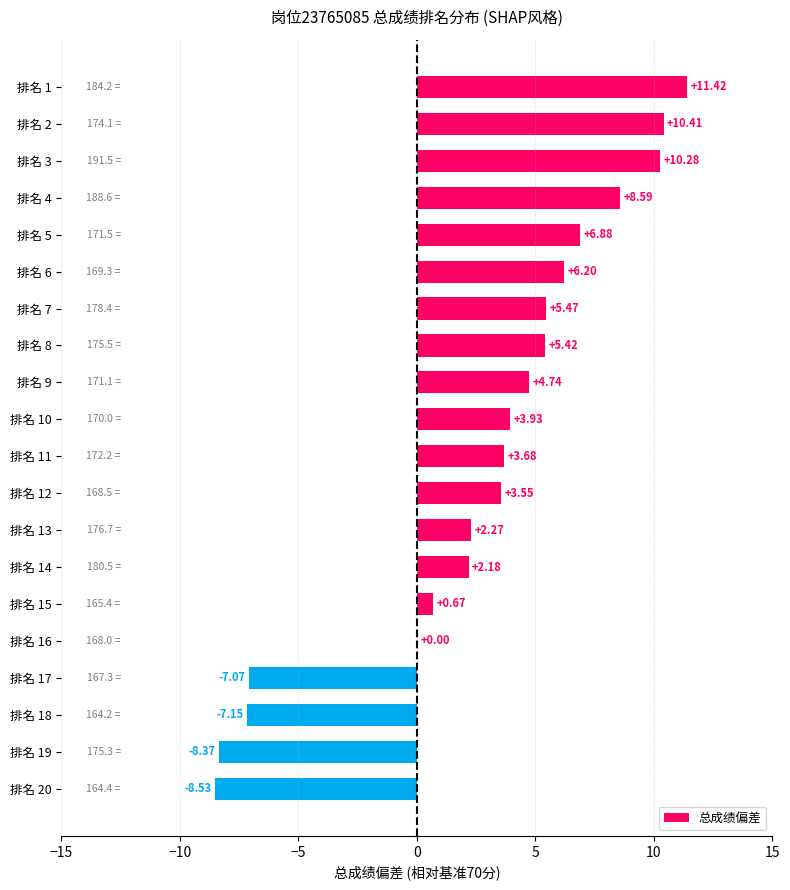

Which has a higher value, 排名 6 or 排名 13?

排名 6